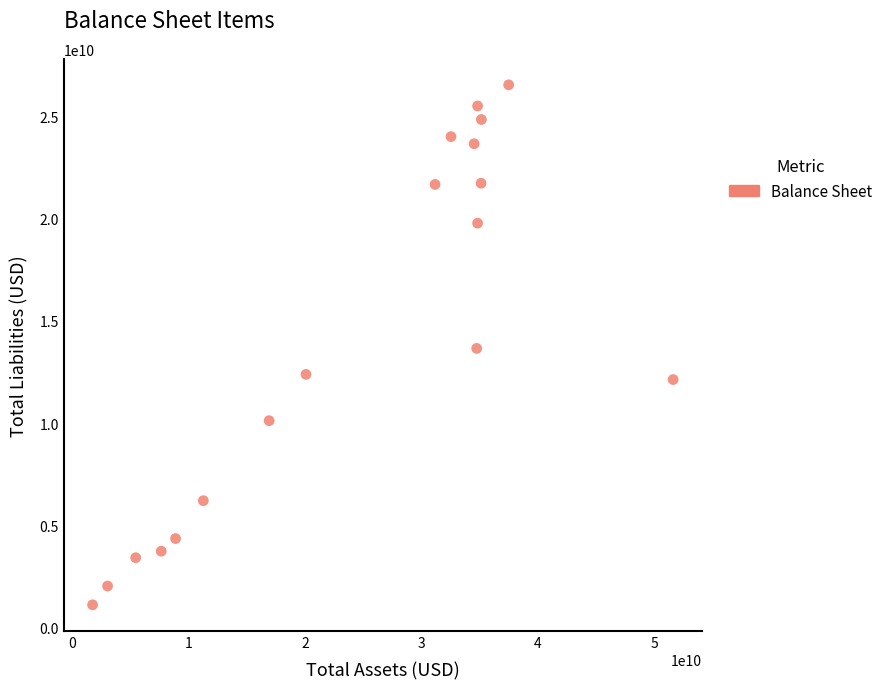

What is the range of Y values (max minus min)?

25472572000